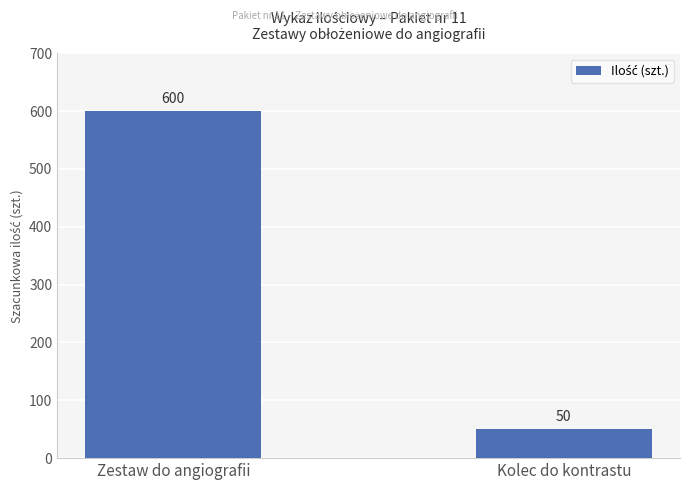

What is the difference between the values at Zestaw do angiografii and Kolec do kontrastu?

550